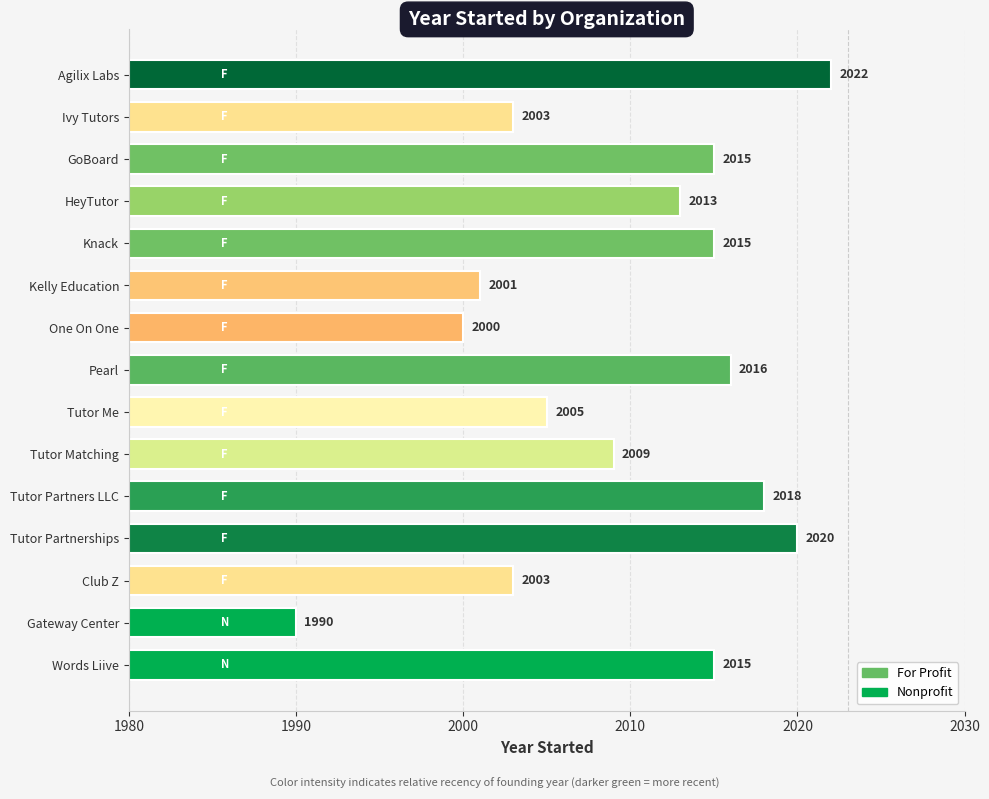

Between Tutor Partners LLC and Ivy Tutors, which is larger?

Tutor Partners LLC